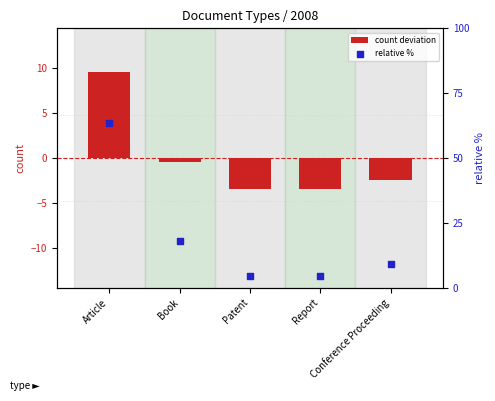

At how many categories does at least one series exceed 27?

1